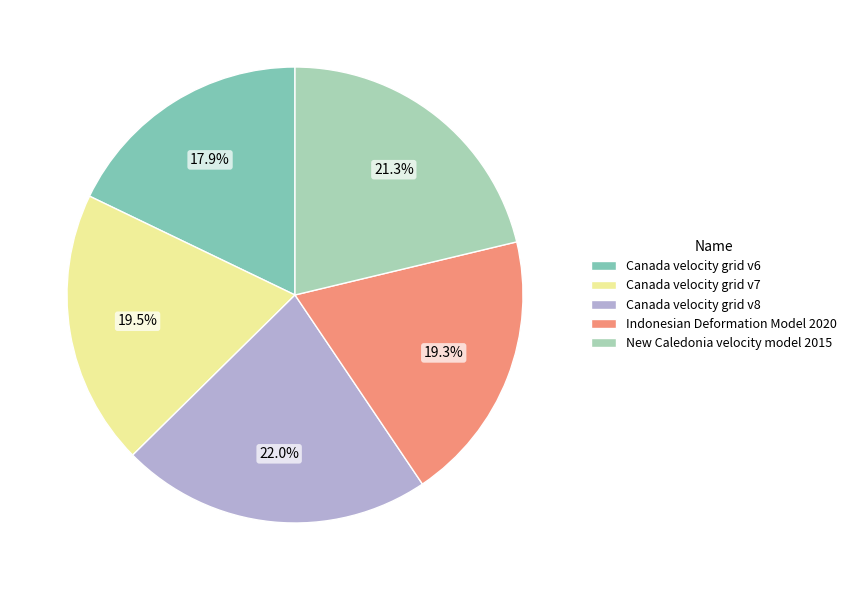

Is there a majority slice in this chart?

No